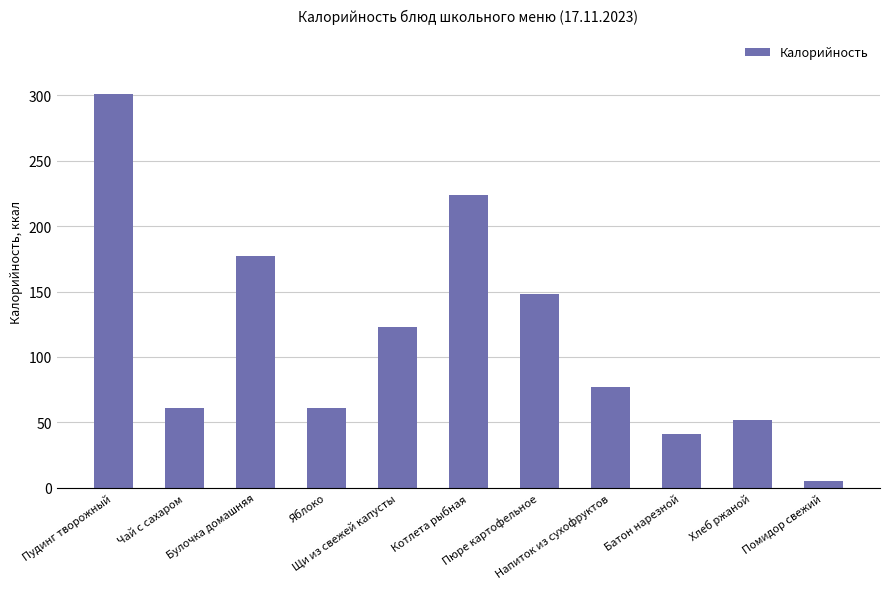

Between Хлеб ржаной and Пудинг творожный, which is larger?

Пудинг творожный